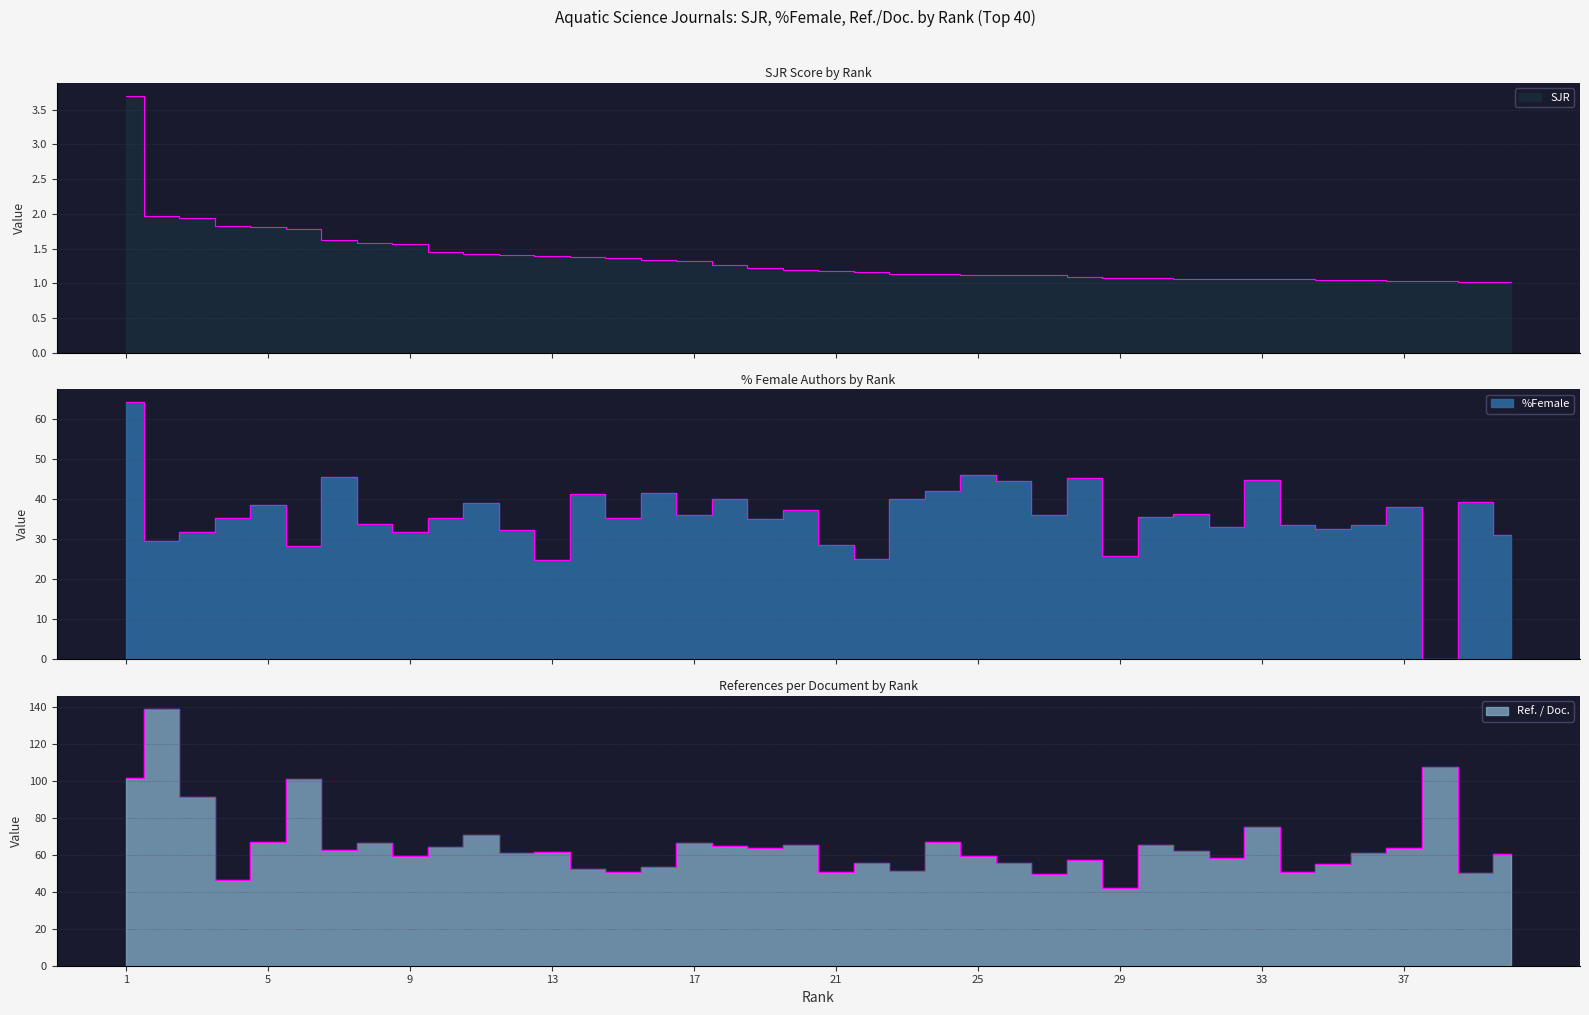

At how many categories does at least one series exceed 68?

7